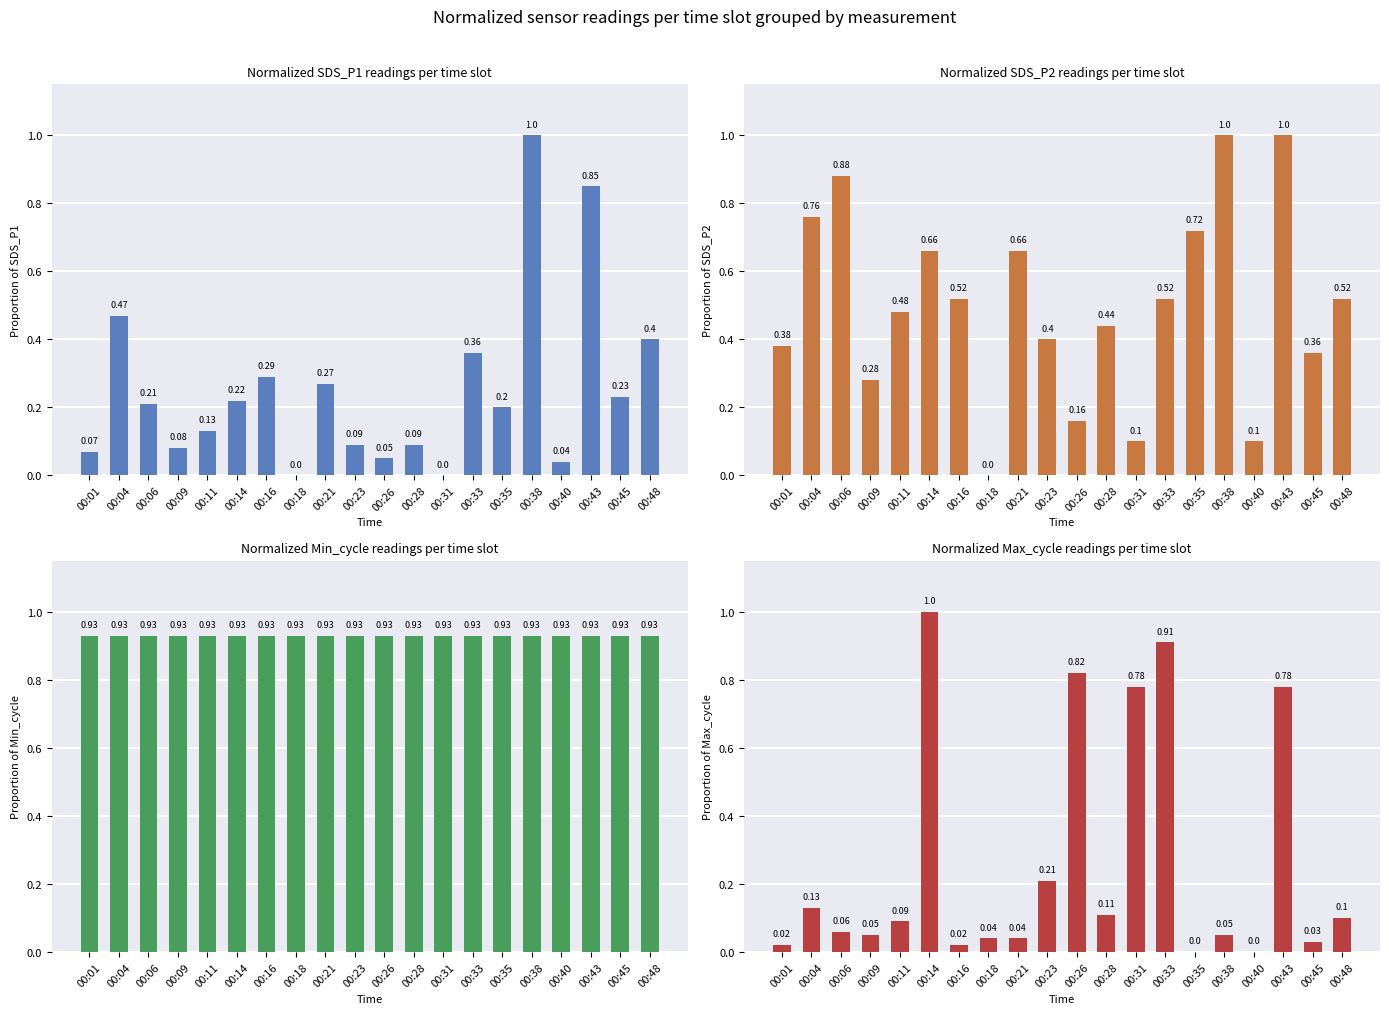

How many bars are there in total?

80